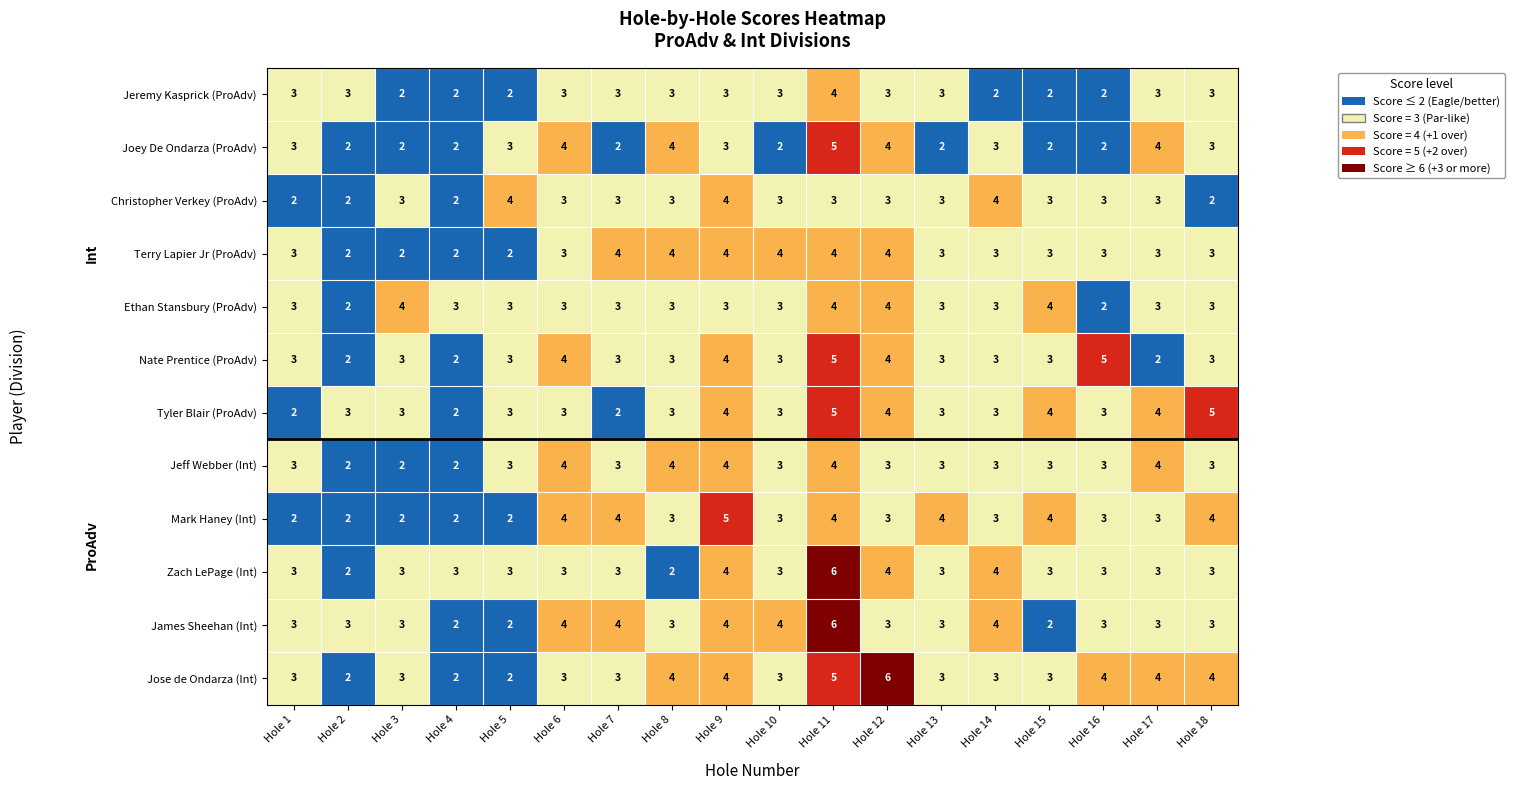

What is the difference between the highest and lowest values at Hole 12?

3